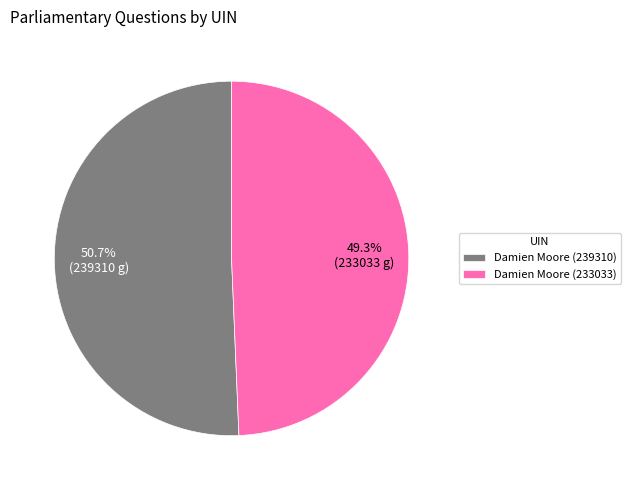

True or false: Damien Moore (233033) accounts for 49% of the total.

True